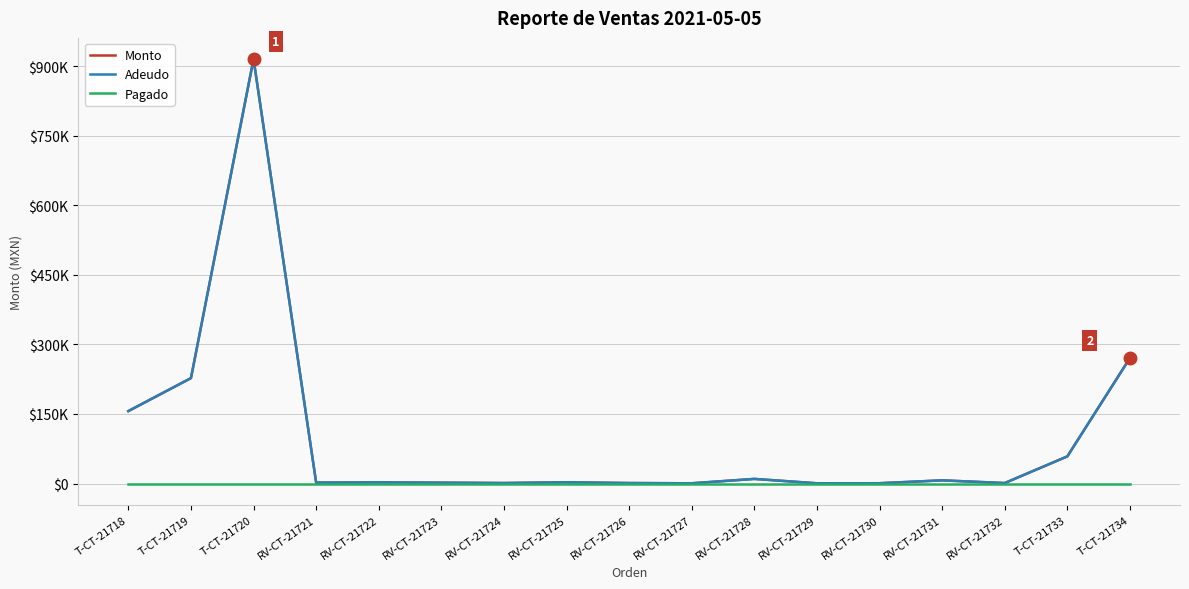

Is this an area chart (filled region under the line)?

No